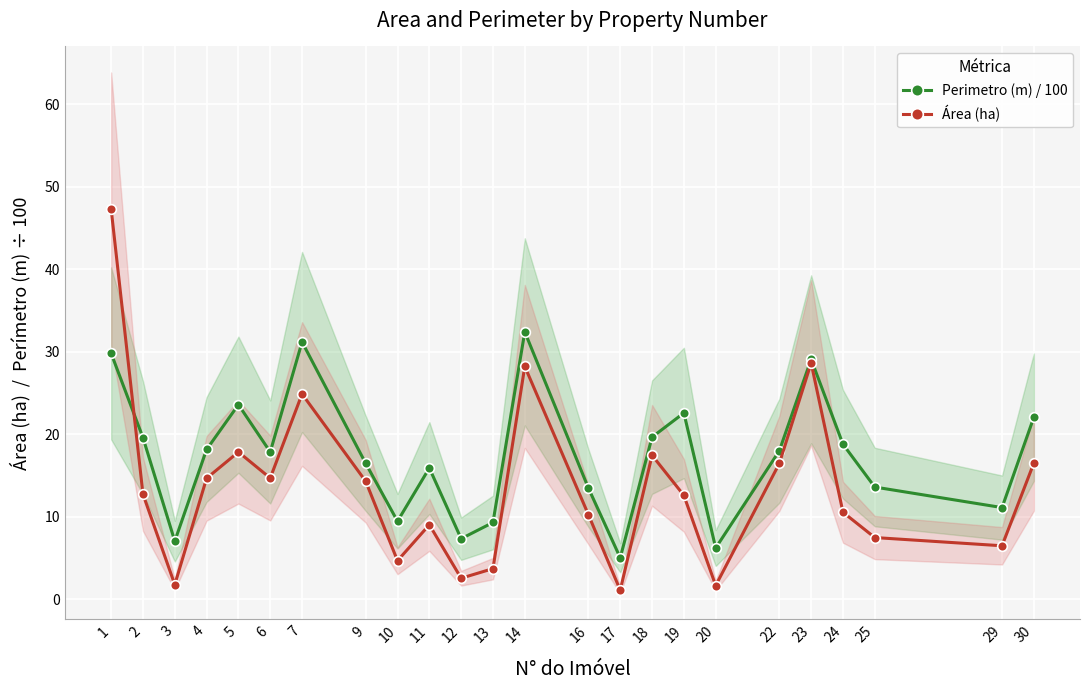

Which label corresponds to the smallest value in the chart?

17